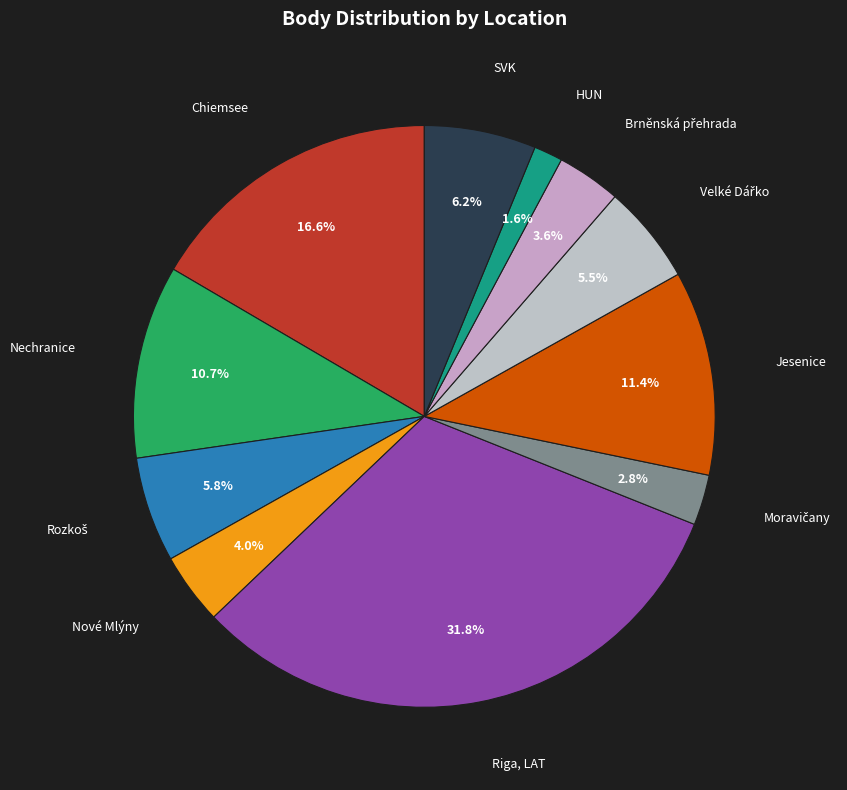

Is there any slice that represents more than half of the pie?

No